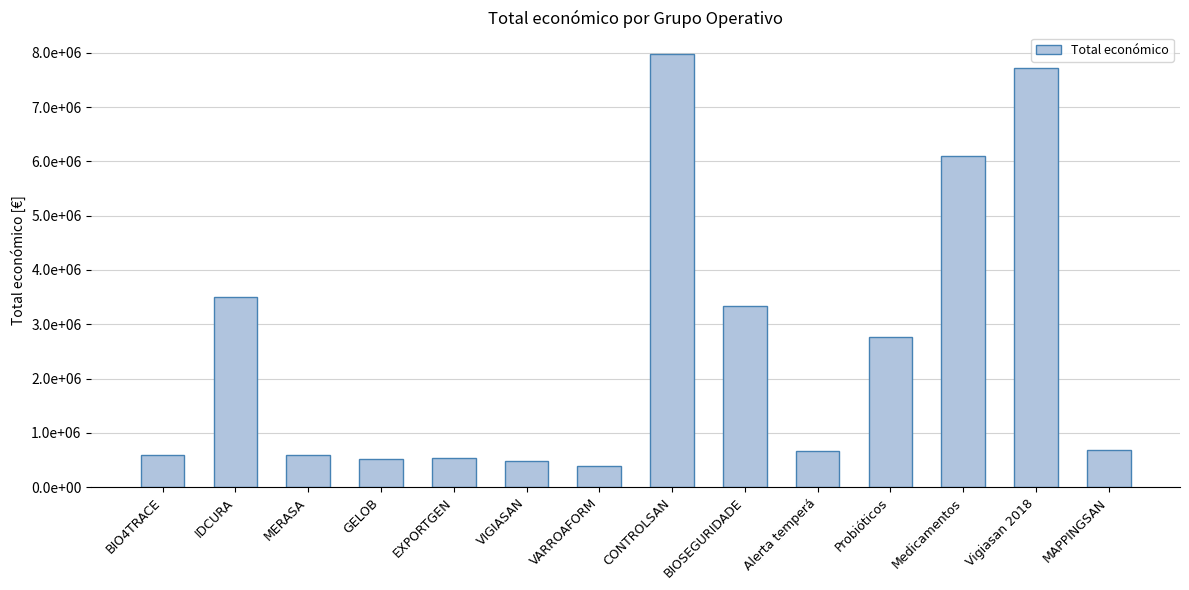

The value at Alerta temperá is 227169. True or false?

False